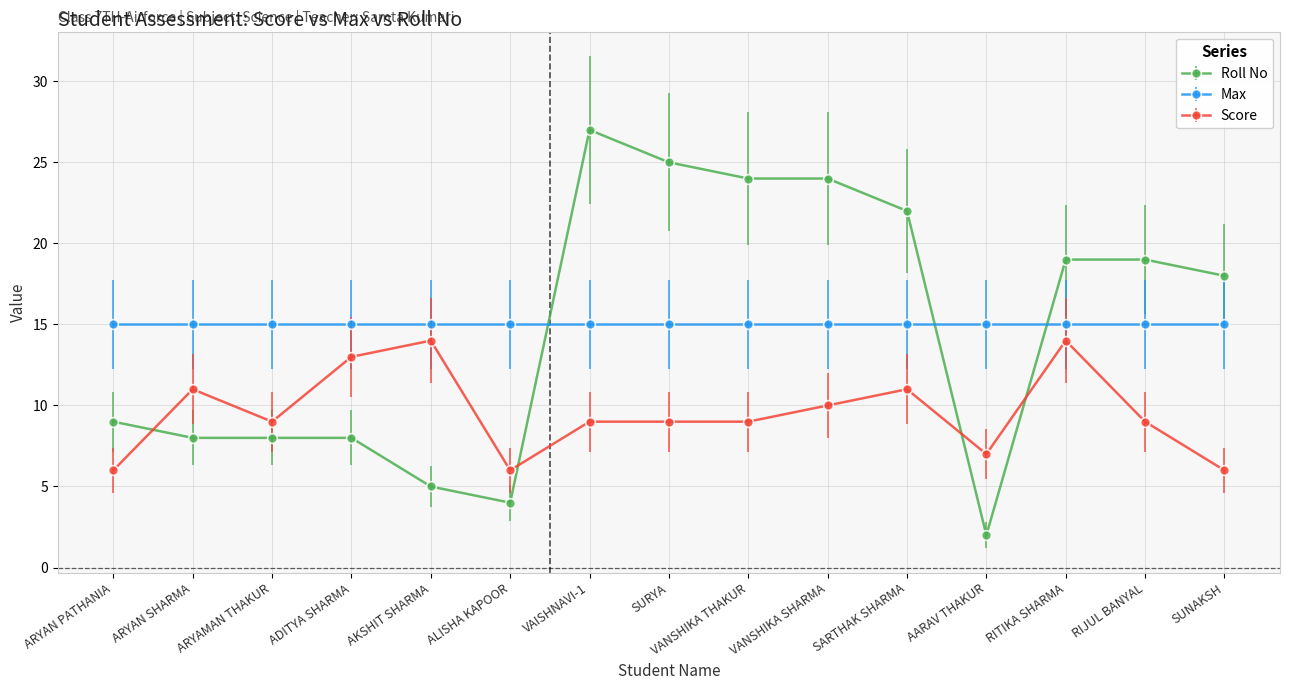

What is the approximate value of Roll No at ADITYA SHARMA, to the nearest 10?

10